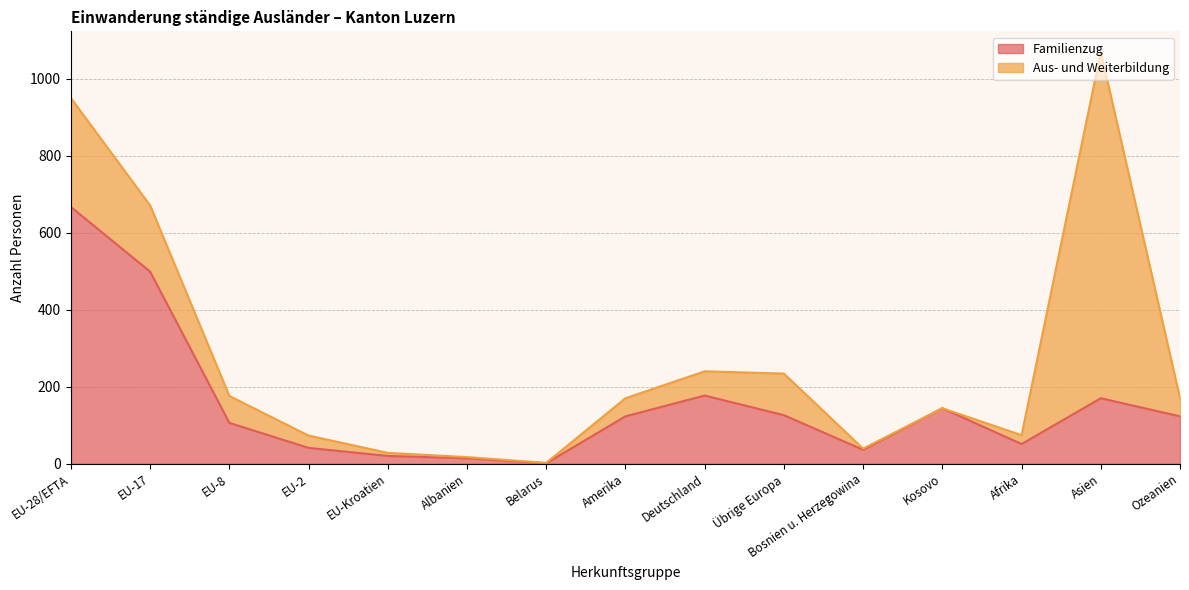

Rank the categories by value from lowest to highest.

Belarus, Albanien, EU-Kroatien, Bosnien u. Herzegowina, EU-2, Afrika, EU-8, Amerika, Ozeanien, Übrige Europa, Kosovo, Asien, Deutschland, EU-17, EU-28/EFTA